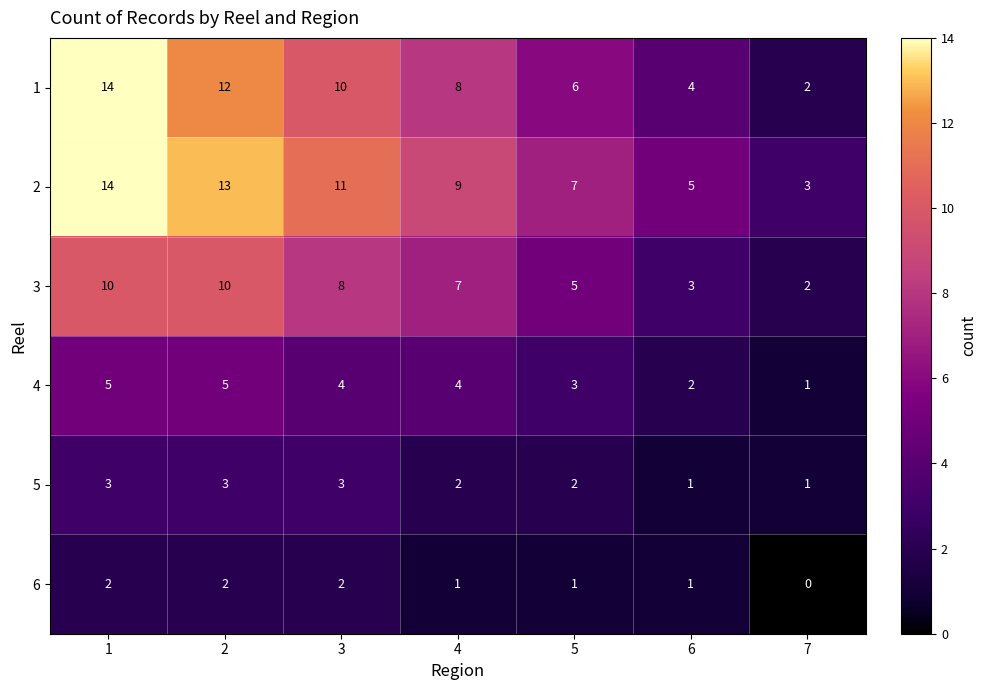

Which label corresponds to the smallest value in the chart?

7